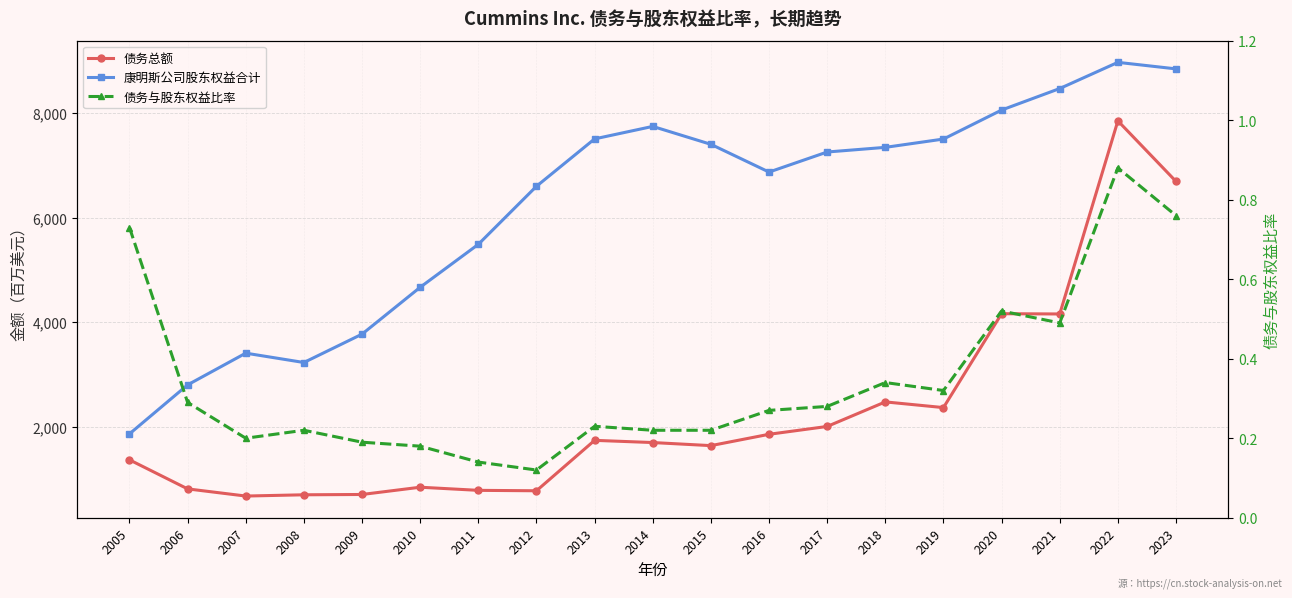

The 债务总额 series shows 339.2 at 2010. True or false?

False